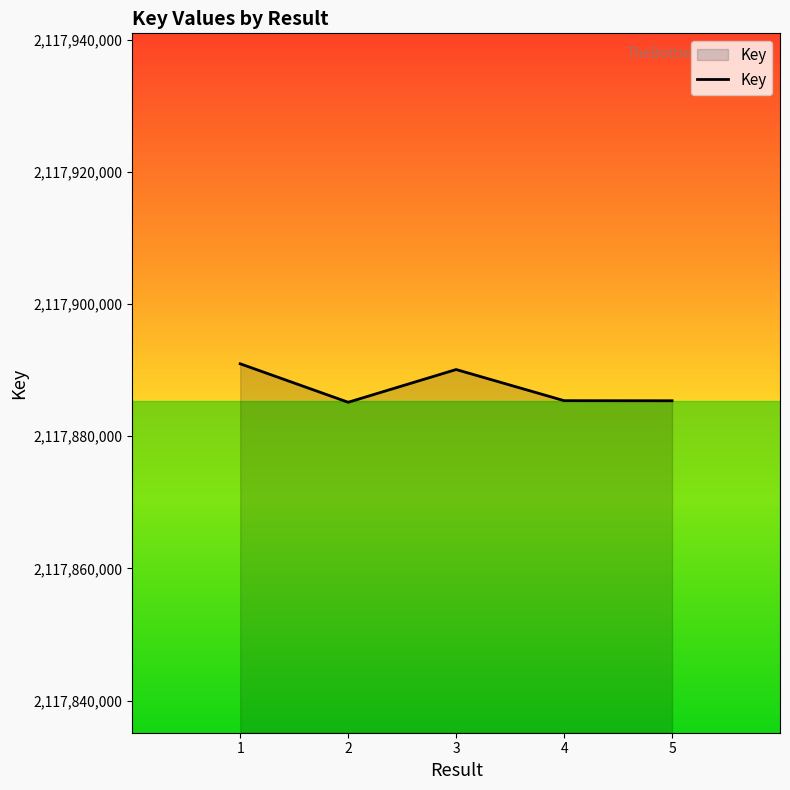

Which label corresponds to the largest value in the chart?

1